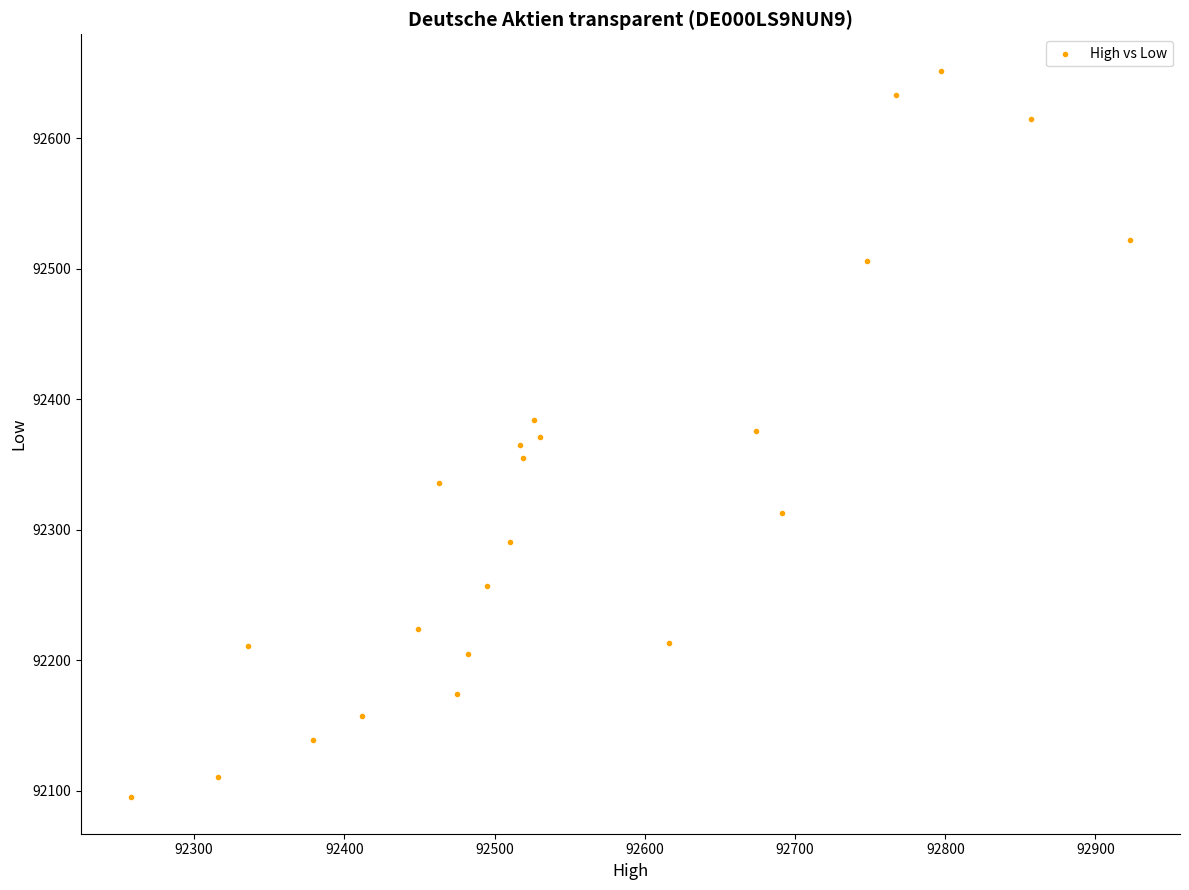

What is the range of Y values (max minus min)?

557